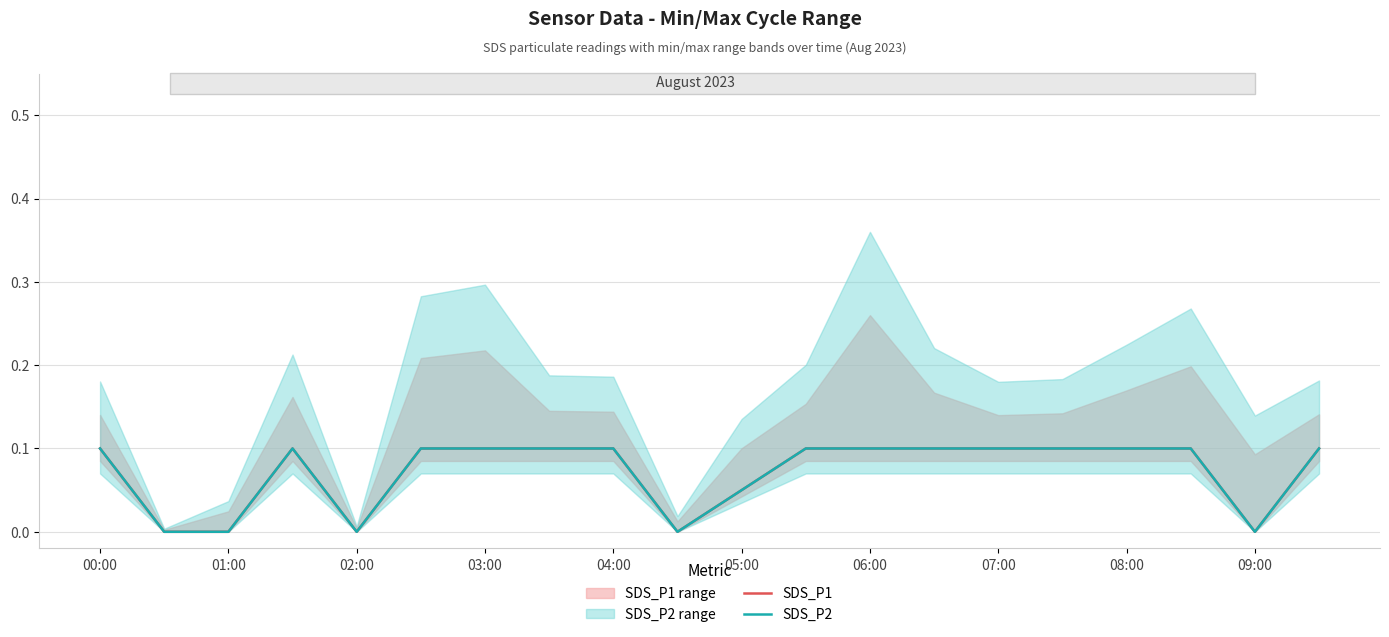

At which category does the chart reach its minimum across all series?

01:00